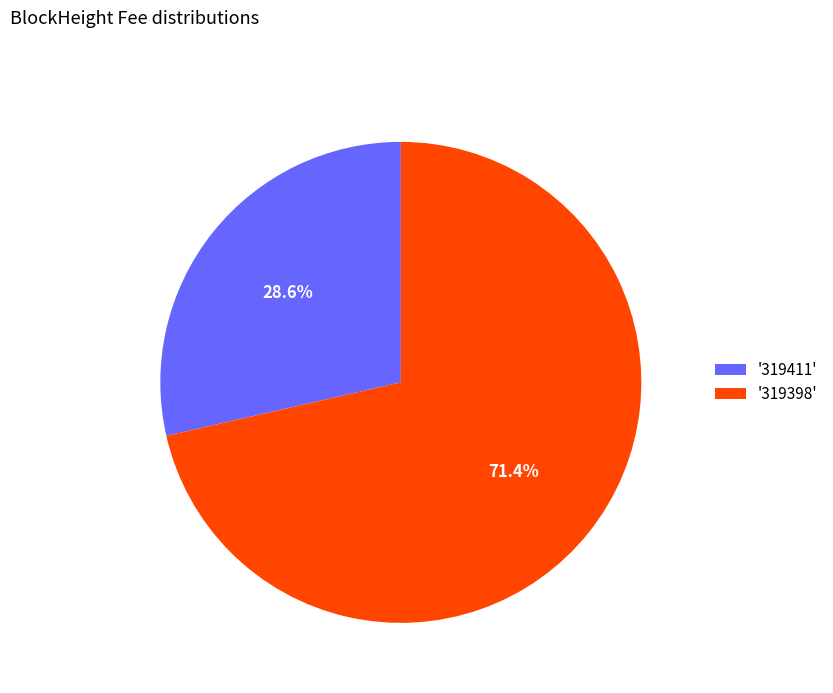

What portion of the pie excludes '319398'?

28.6%